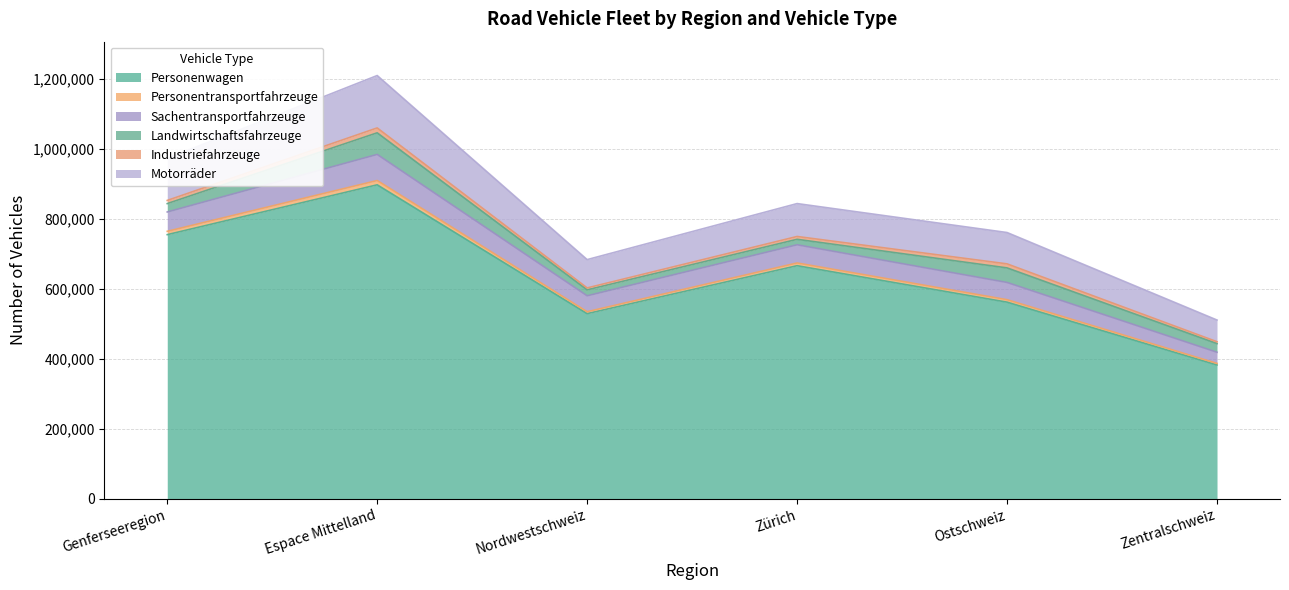

Is it true that Personenwagen equals 149862 at Nordwestschweiz?

False